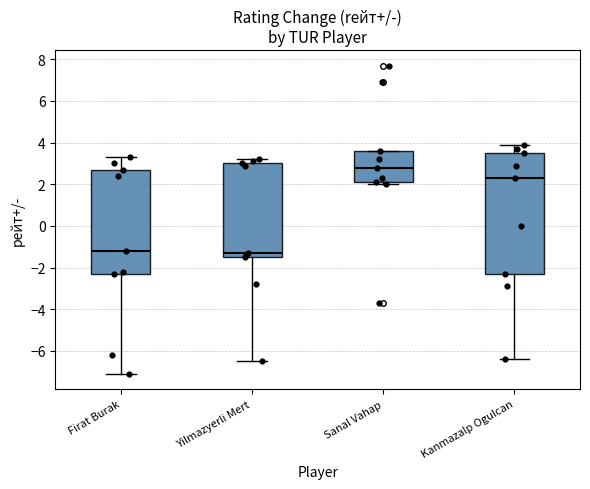

Where does the lower whisker of the box for Firat Burak end on the y-axis? The values are not printed on the chart, so give them approximately, as read against the axis.

-7.0